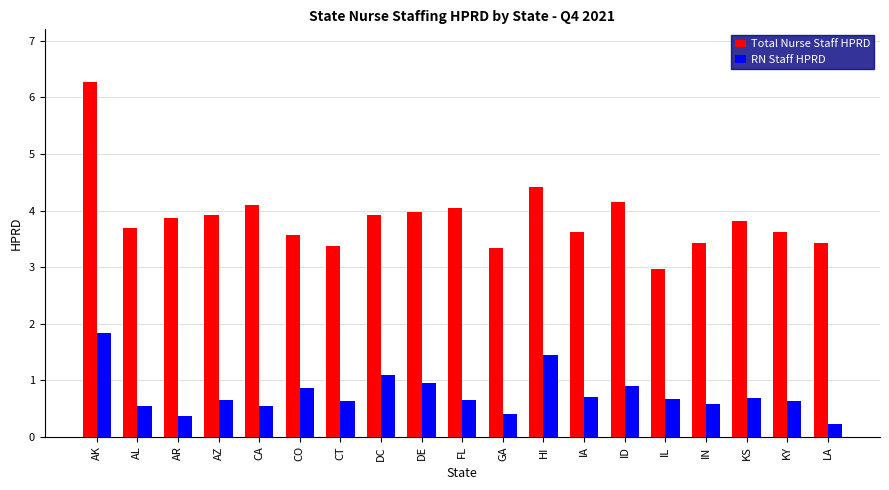

What is the label of the 3rd bar from the right?

KS